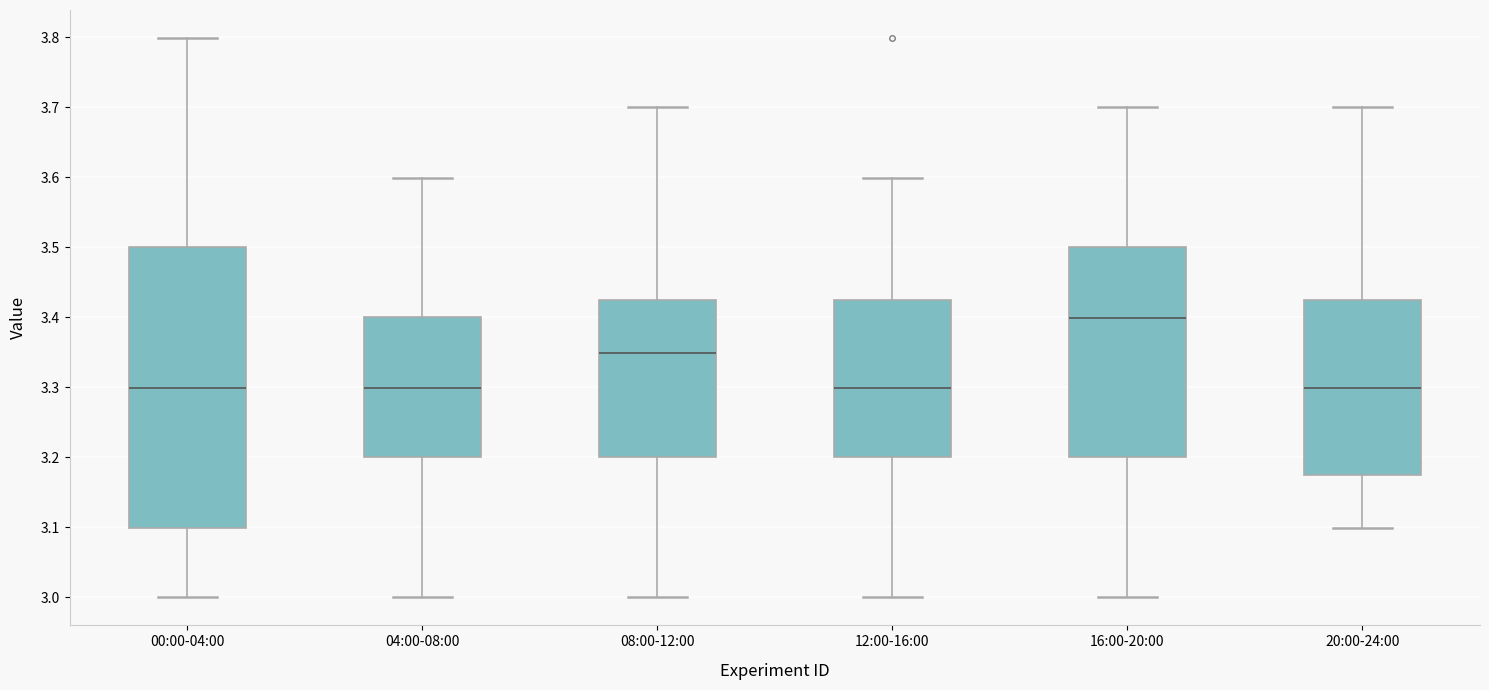

Which box is the tallest, from its lower edge to its upper edge?

00:00-04:00